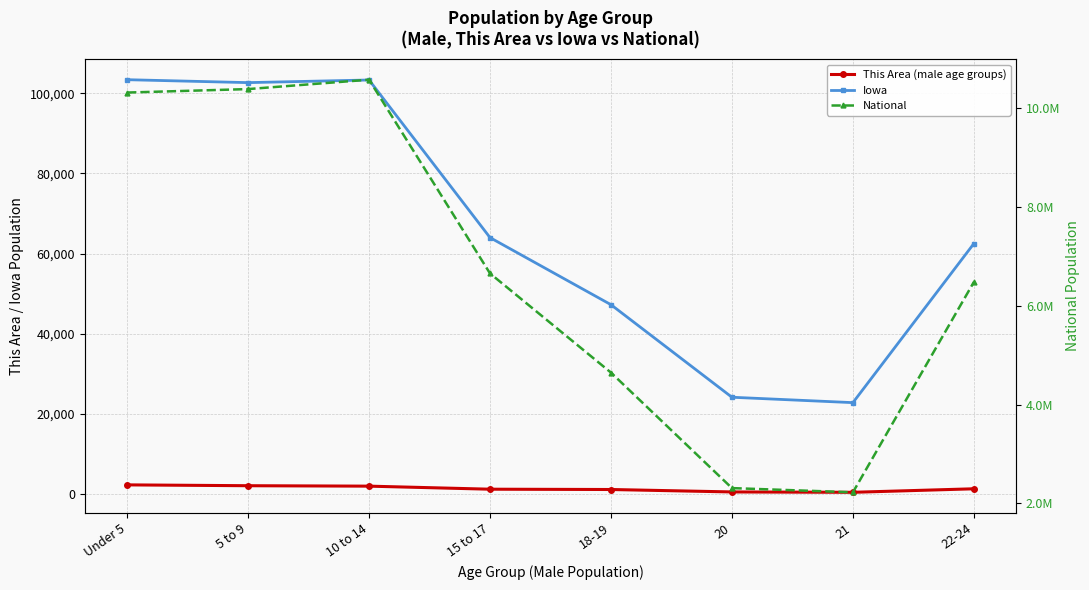

What is the sum of all This Area (male age groups) values?

10895